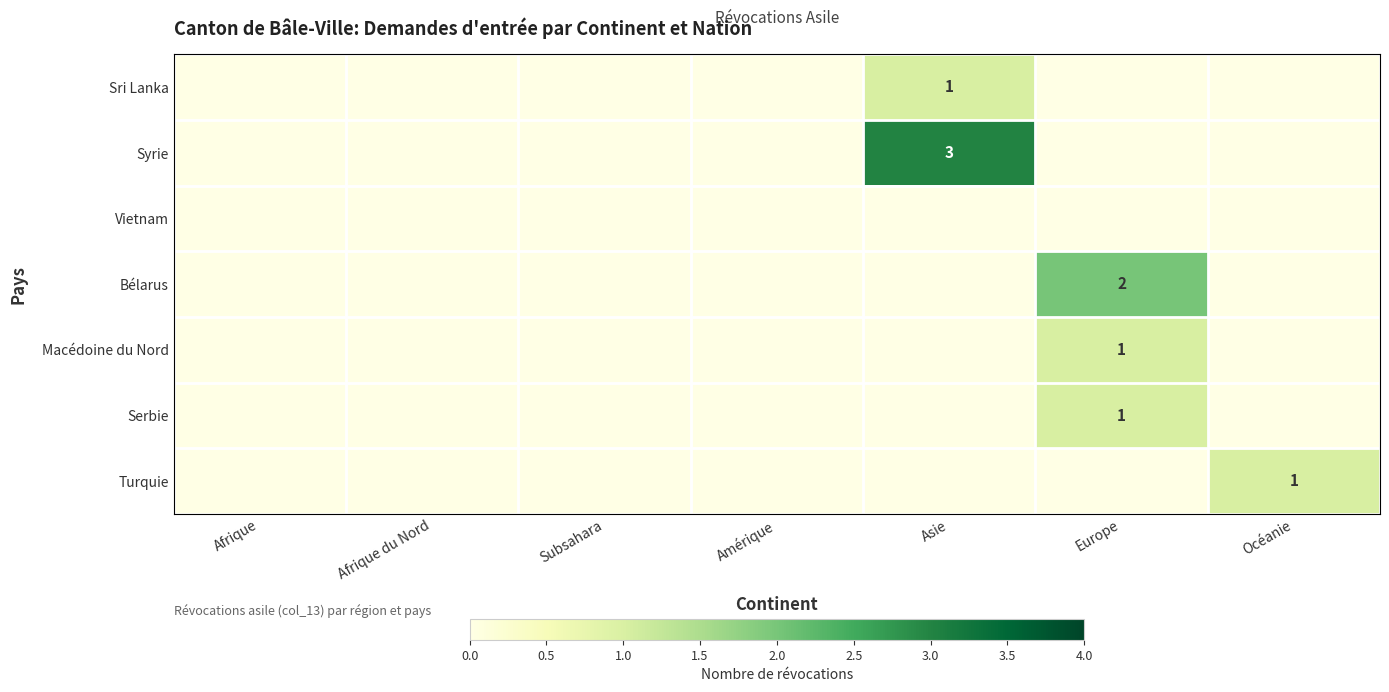

True or false: Bélarus has a value of 2 at Europe.

True